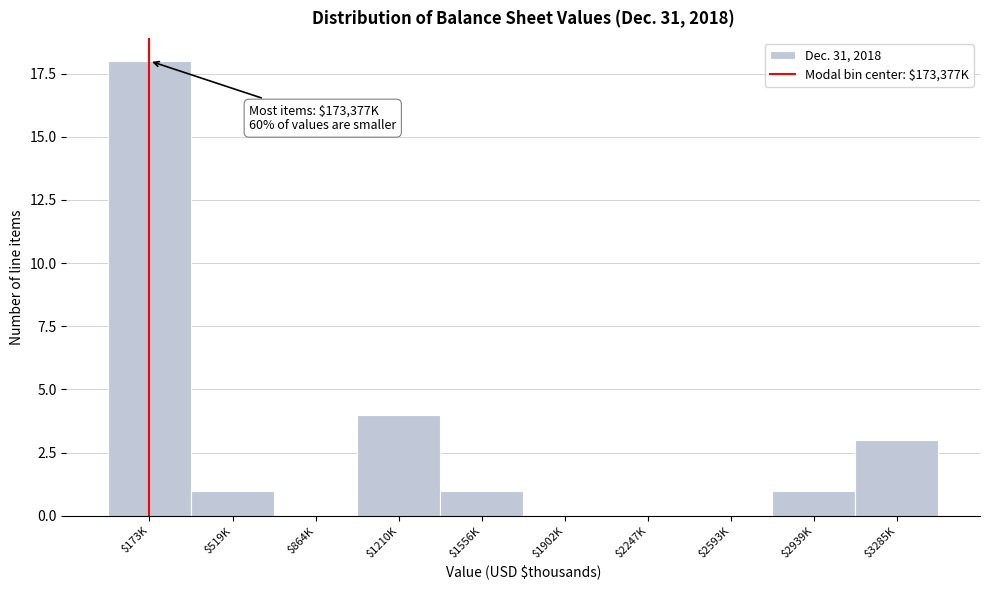

What is the sum of all values?

28